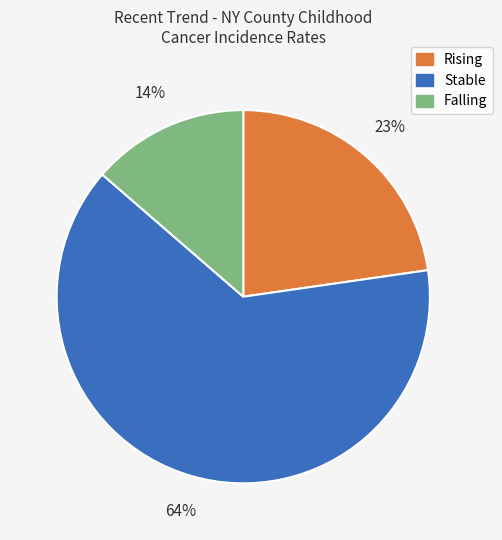

What is the smallest slice in the pie chart?

Falling